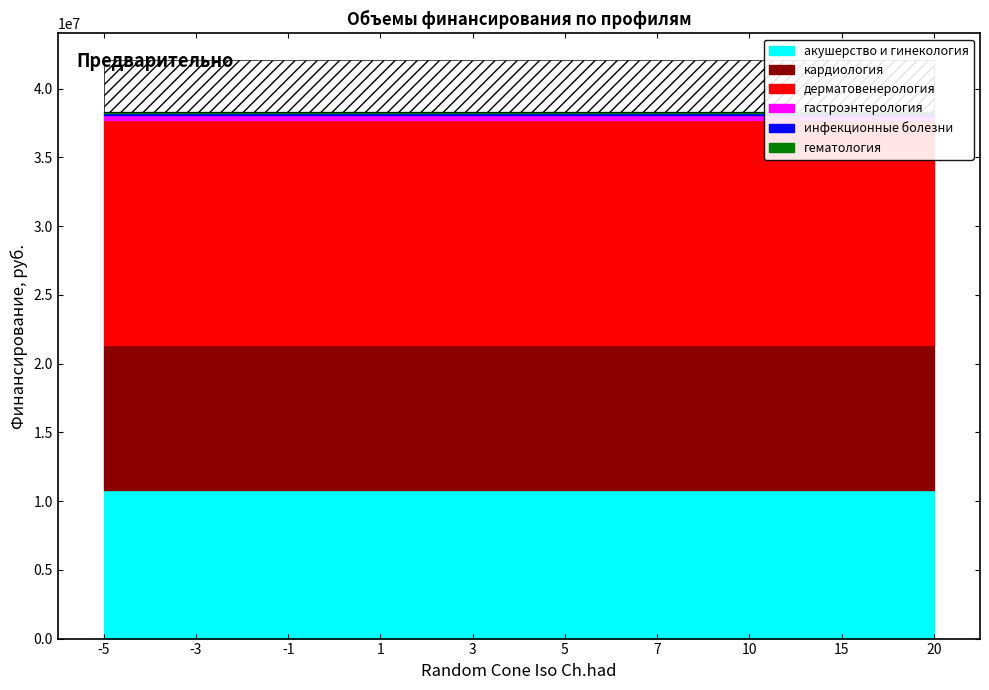

True or false: инфекционные болезни and гастроэнтерология cross at least once.

False